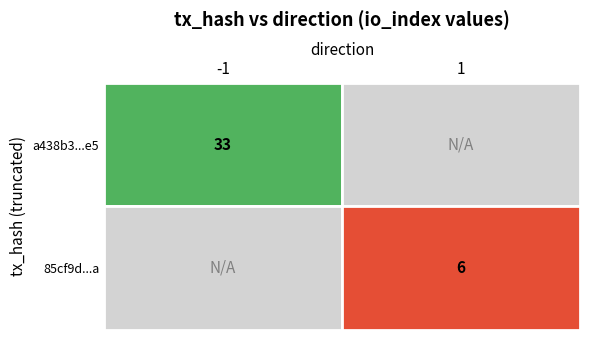

What is the greatest value displayed?

33